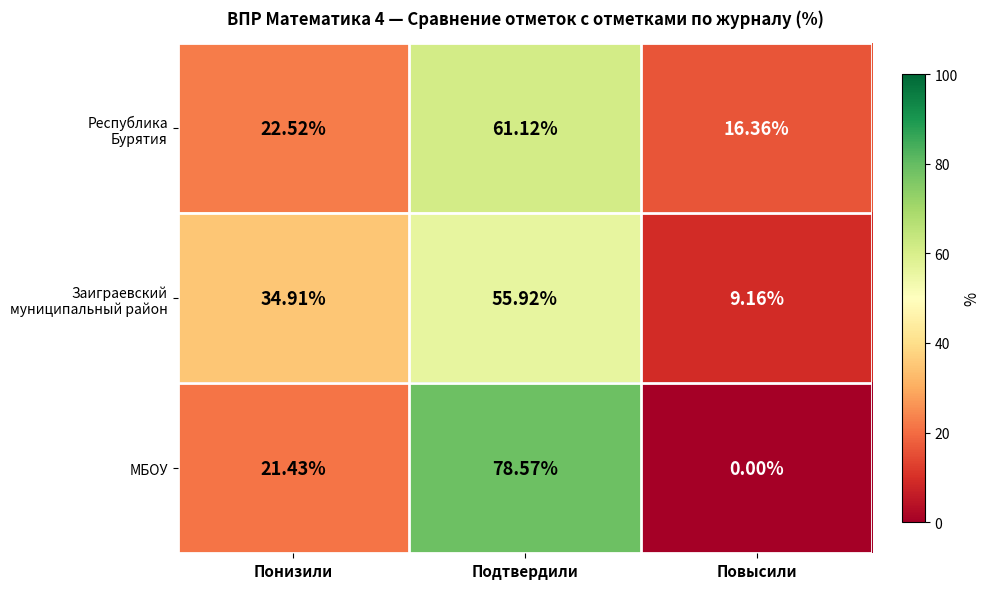

Which category has the lowest value across all series?

Повысили